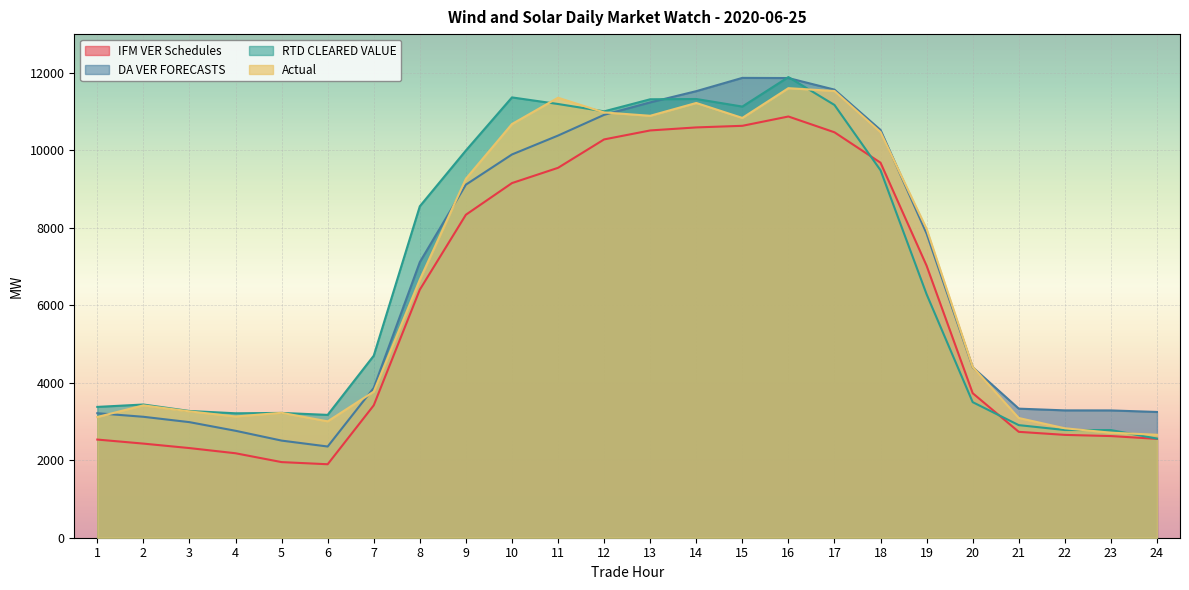

At how many categories does at least one series exceed 5549?

12